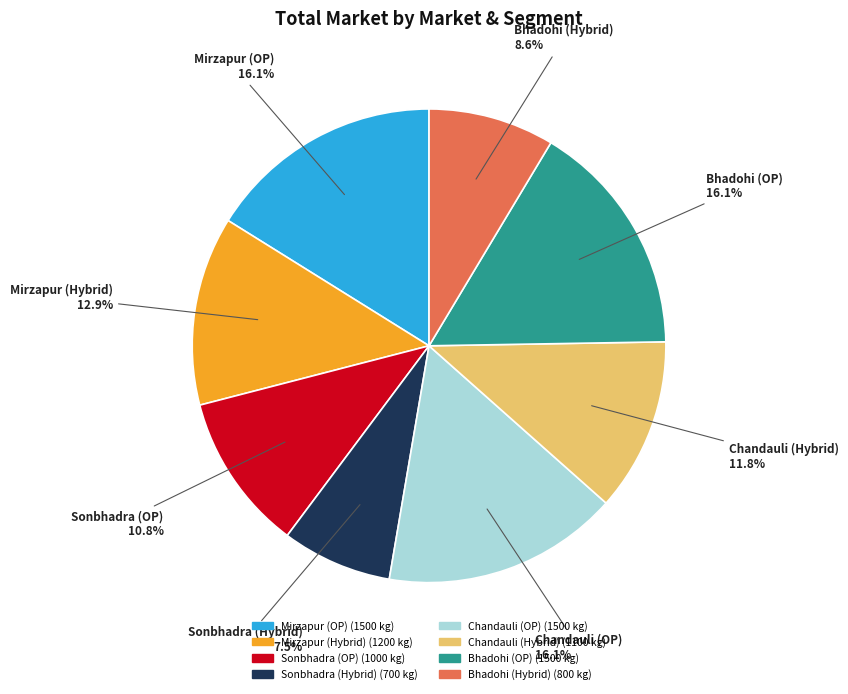

What is the total percentage of Mirzapur (OP) and Bhadohi (Hybrid)?

24.7%